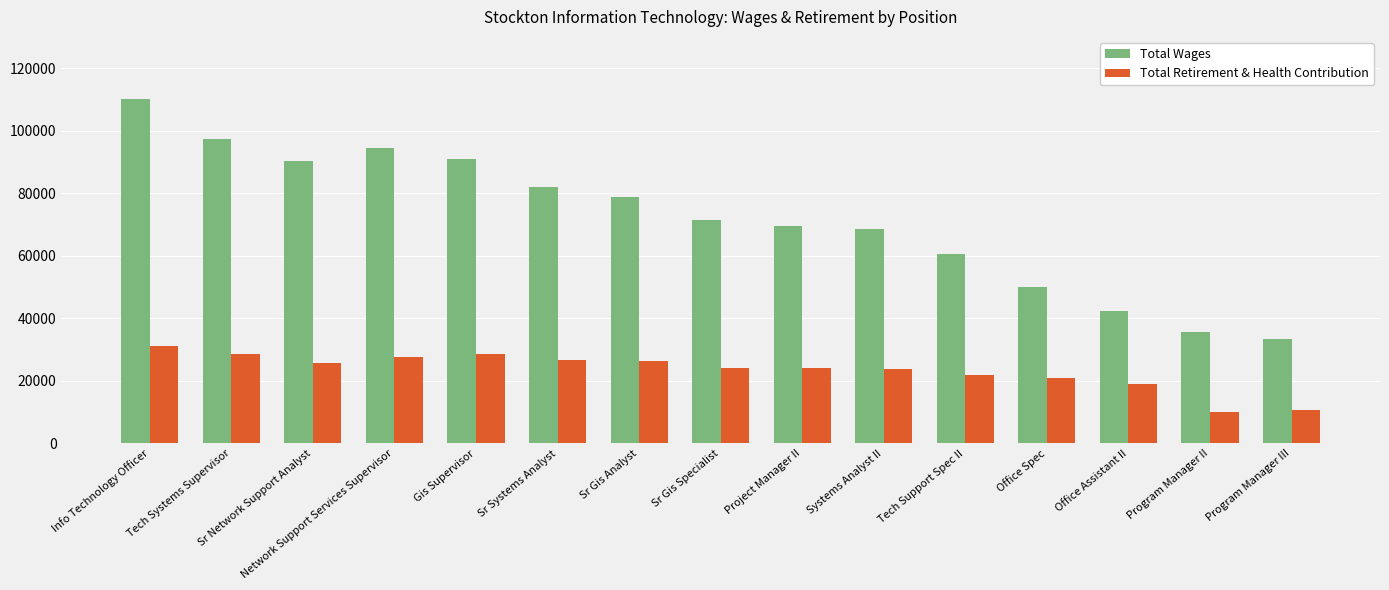

What is the total value across all series at Info Technology Officer?

141319.0